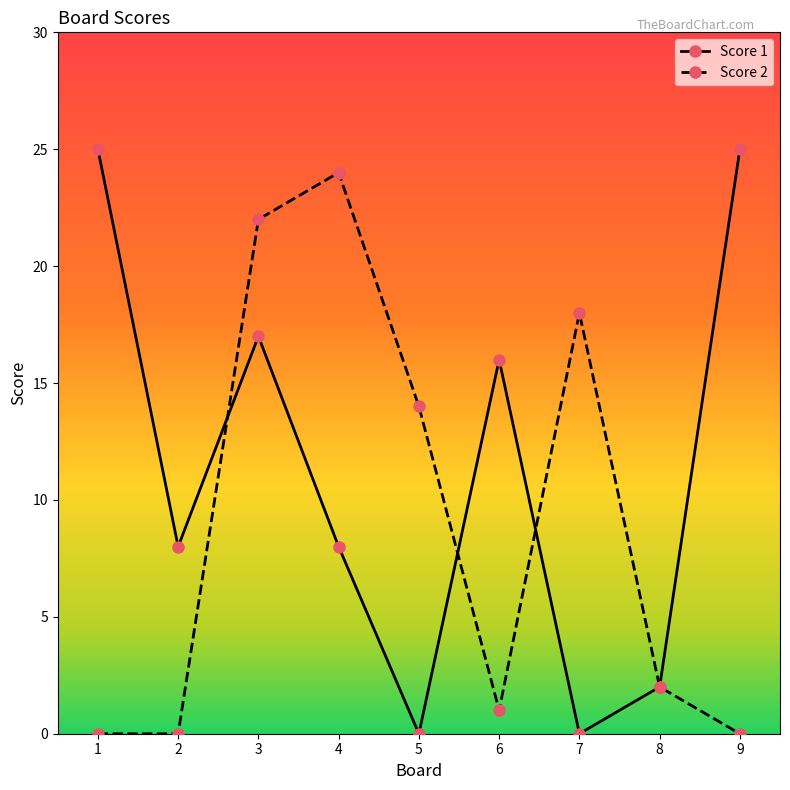

What are all the series names shown in the legend?

Score 1, Score 2